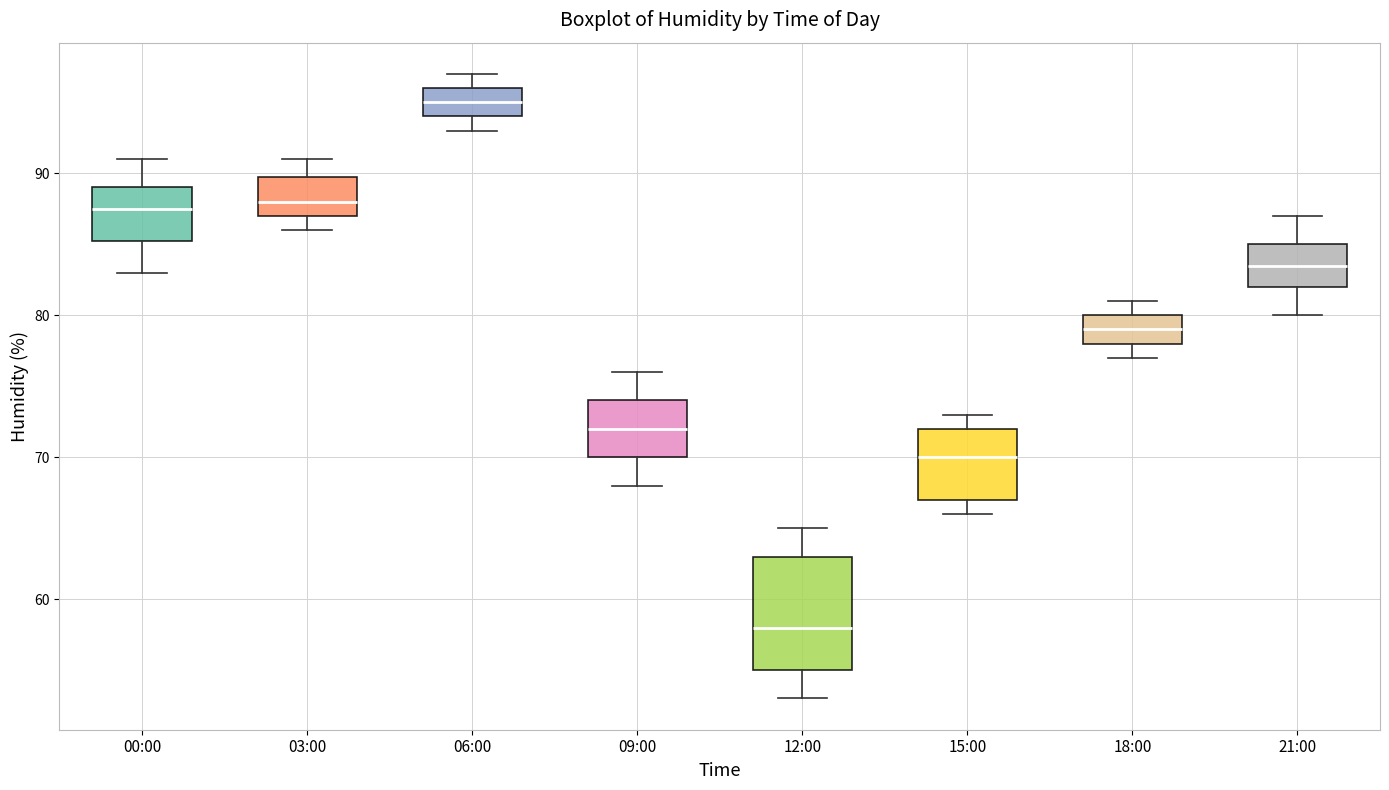

Reading left to right, read every box against the y-axis: the position of its median line, the range the box covers, and the ends of its whiskers. The values are not printed on the chart, so give them approximately, as read against the axis.

00:00: median 88, box 85 to 89, whiskers 83 to 91
03:00: median 88, box 87 to 90, whiskers 86 to 91
06:00: median 95, box 94 to 96, whiskers 93 to 97
09:00: median 72, box 70 to 74, whiskers 68 to 76
12:00: median 58, box 55 to 63, whiskers 53 to 65
15:00: median 70, box 67 to 72, whiskers 66 to 73
18:00: median 79, box 78 to 80, whiskers 77 to 81
21:00: median 84, box 82 to 85, whiskers 80 to 87